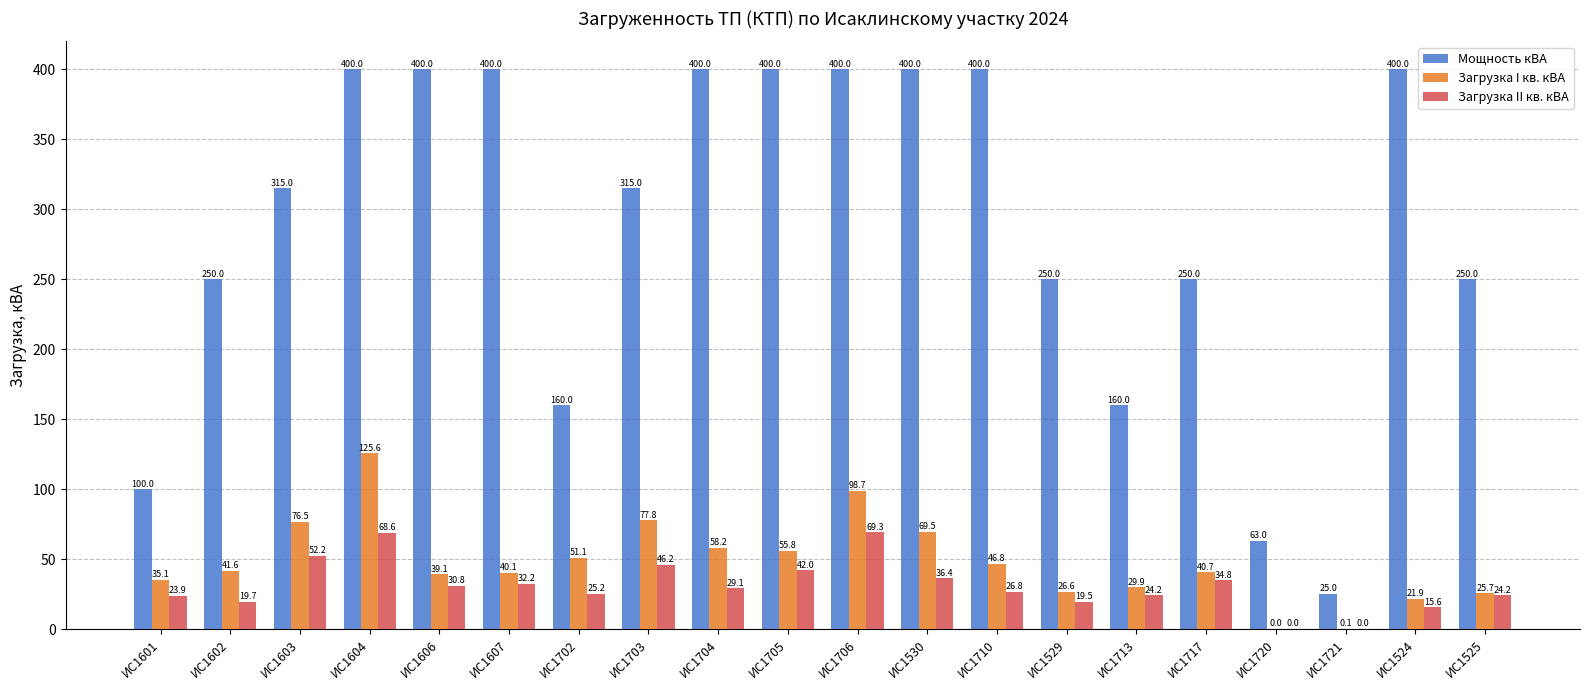

What is the highest value of the Загрузка I кв. кВА series?

125.6